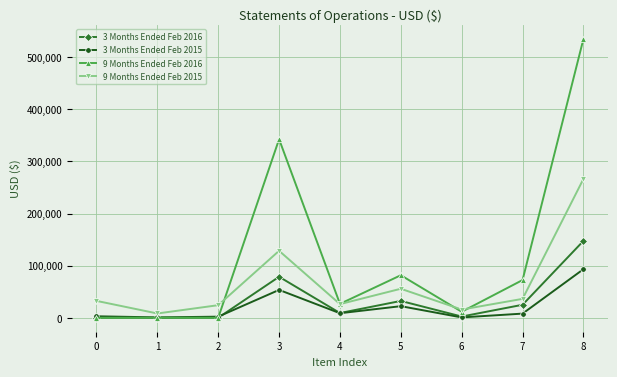

True or false: 9 Months Ended Feb 2016 has a value of 31292 at 5.

False